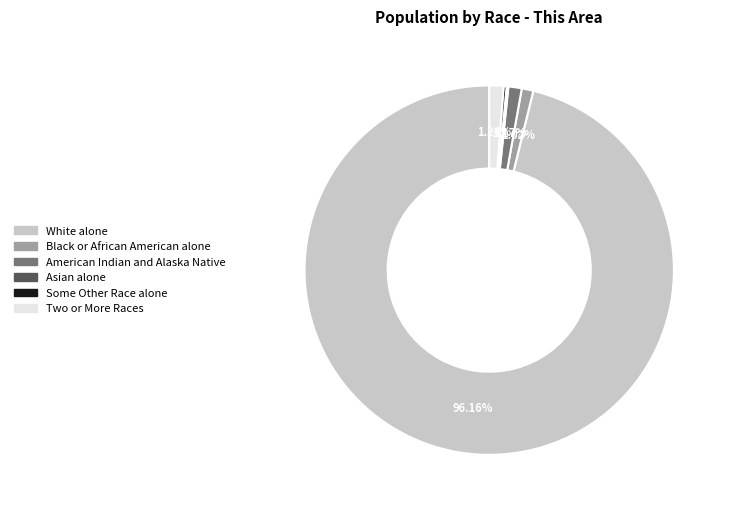

Which slice is the largest?

White alone